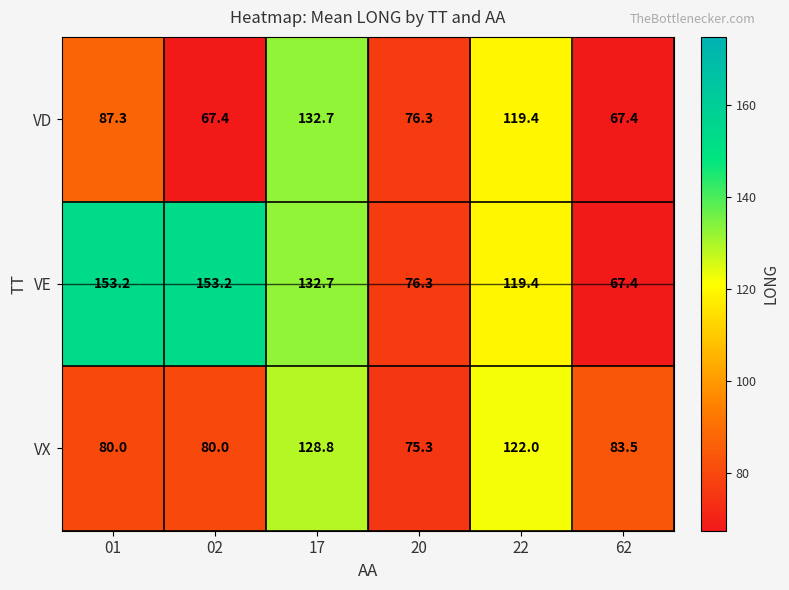

At which category is the sum across all series the highest?

17